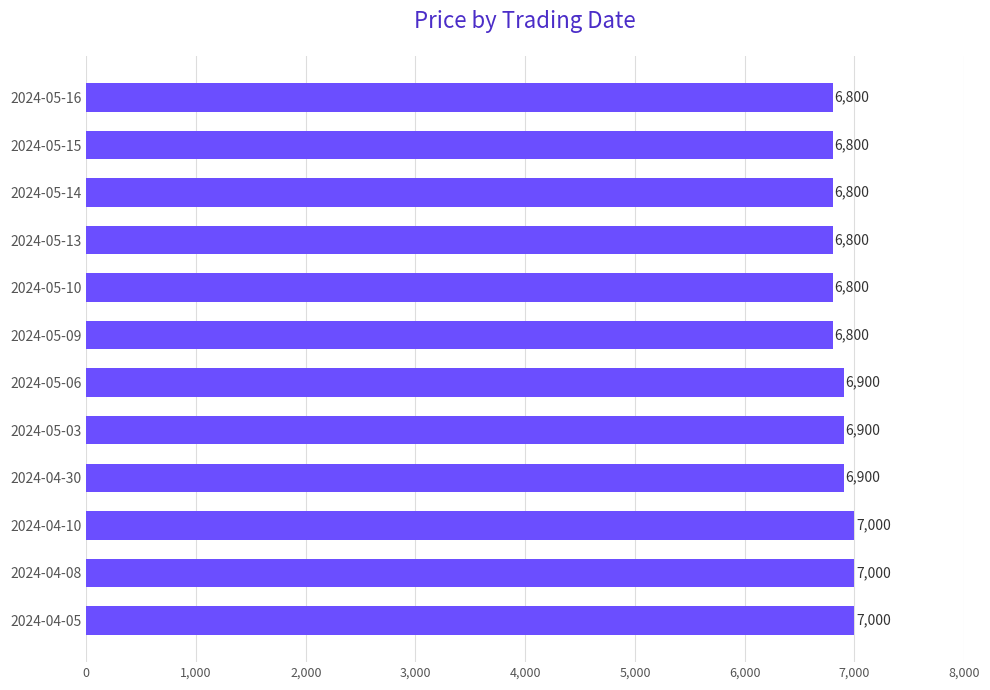

Count the values in the range 6800 to 7000.

12